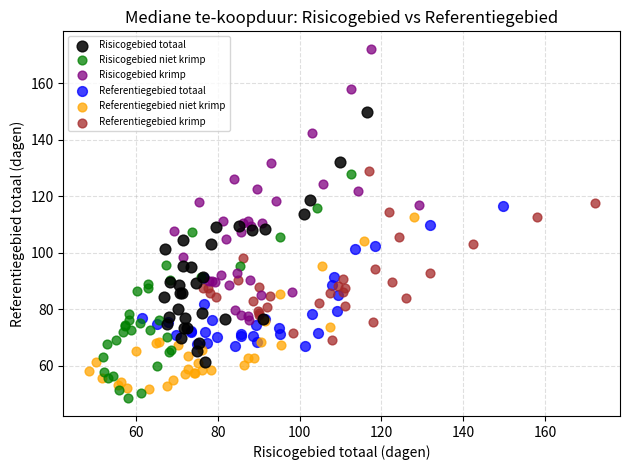

Which series has the largest Y range (max minus min)?

Risicogebied krimp